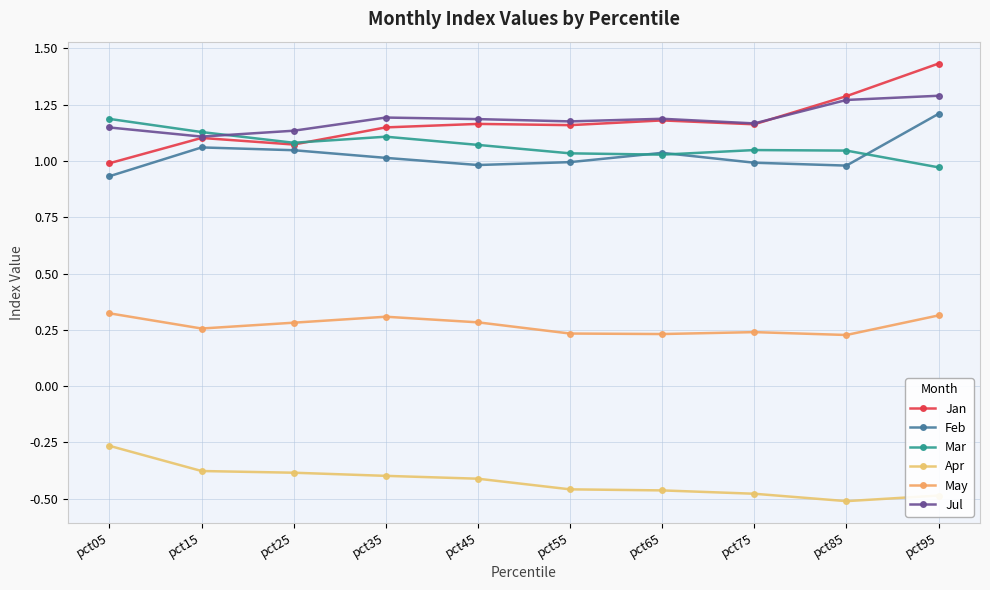

How many interior local valleys does the Feb series have?

2